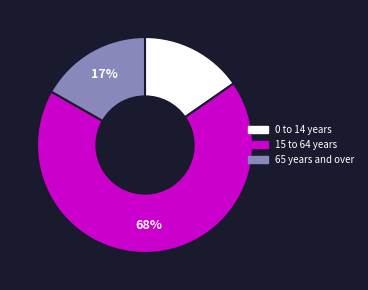

Is it true that 15 to 64 years is 79% of the pie?

False